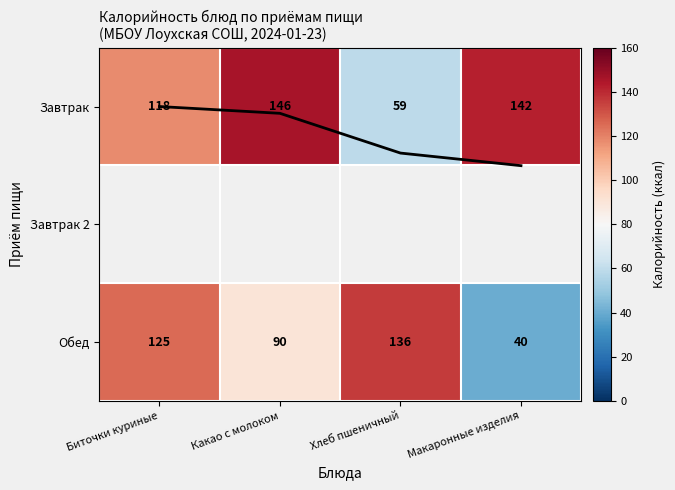

Is it true that Обед equals 53.3 at Хлеб пшеничный?

False